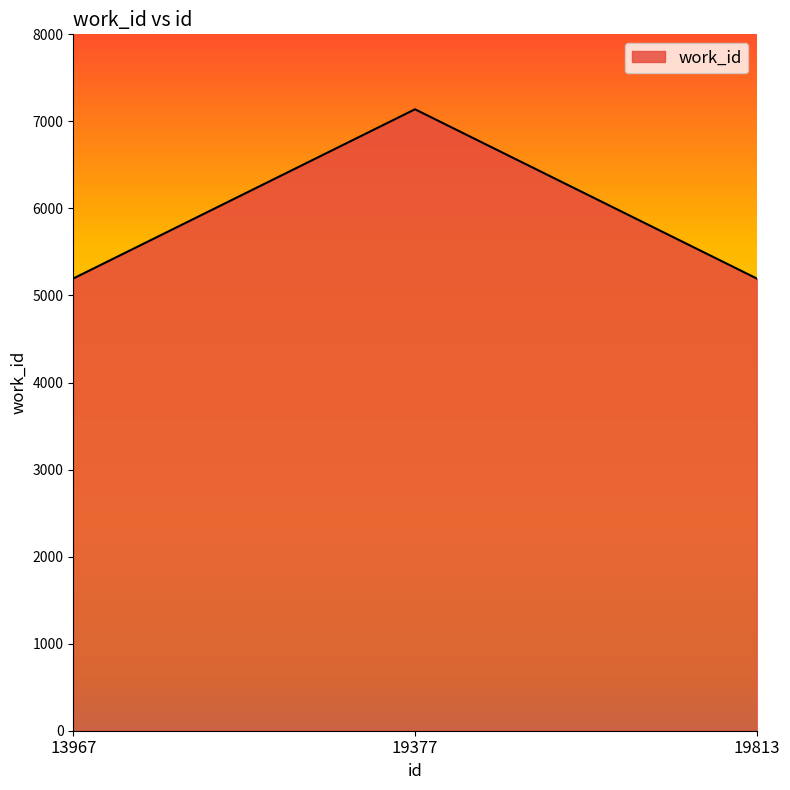

Which category has the highest value across all series?

19377